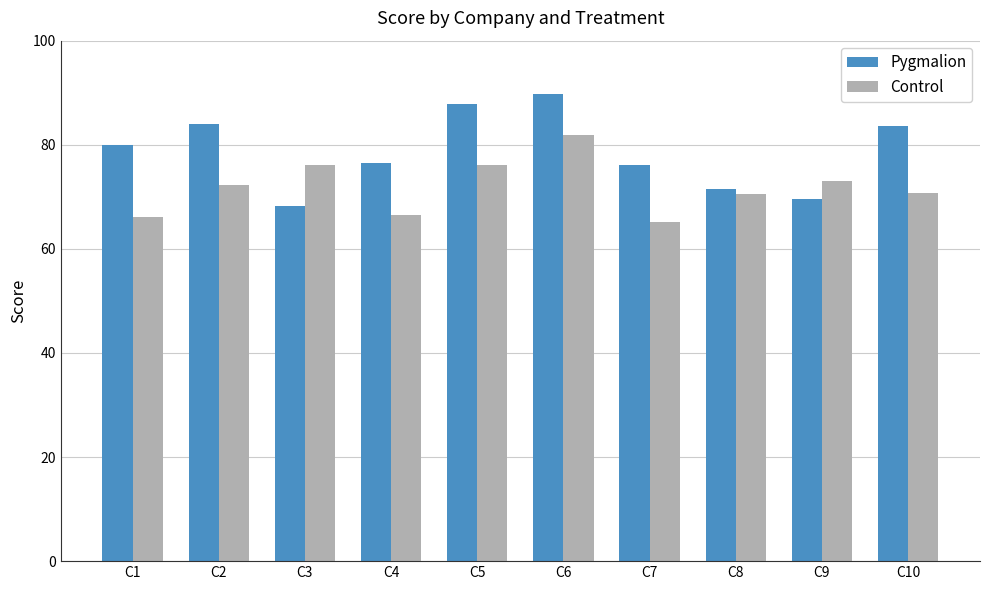

At which label does Control reach its peak?

C6